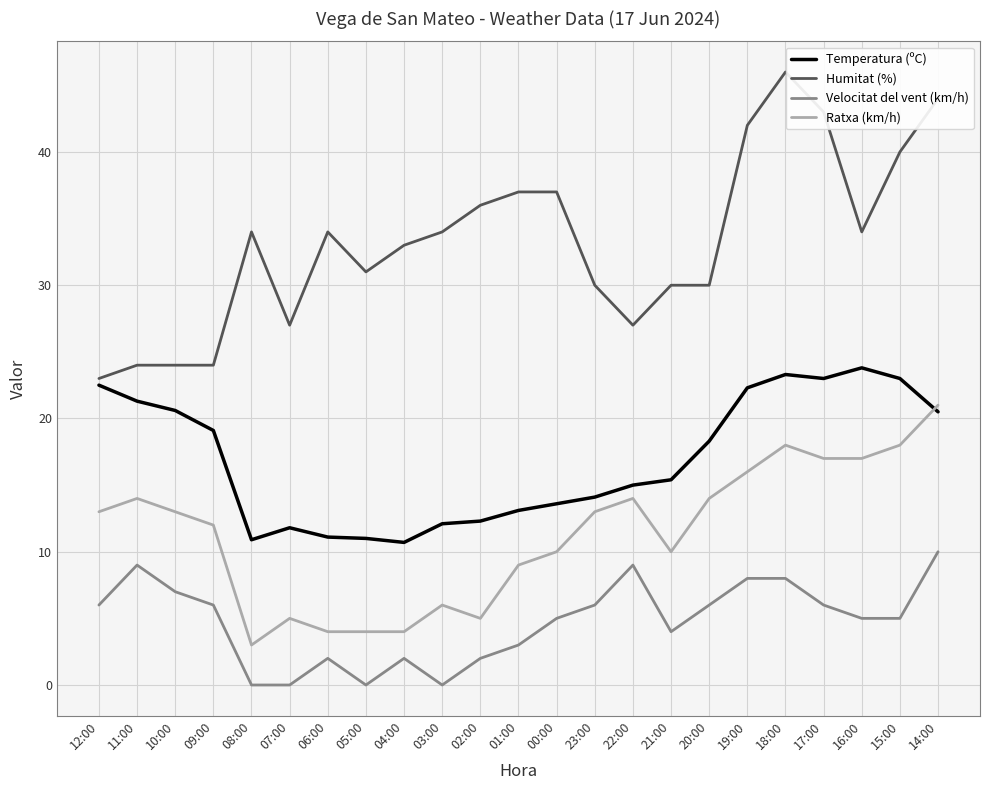

What is the greatest value displayed?

46.0